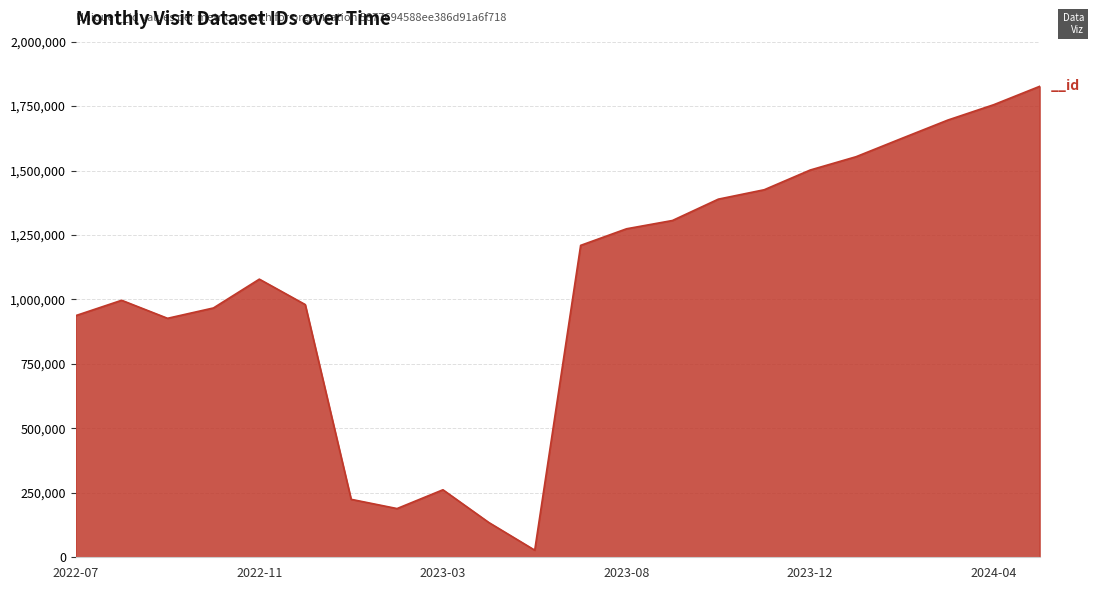

What is the greatest value displayed?

1826706